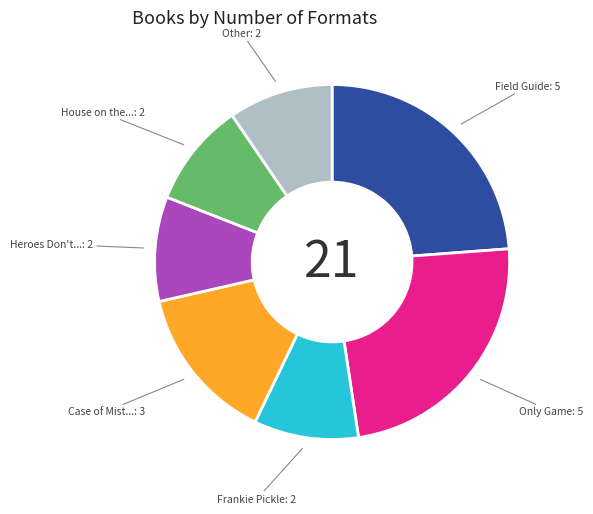

Is there a majority slice in this chart?

No